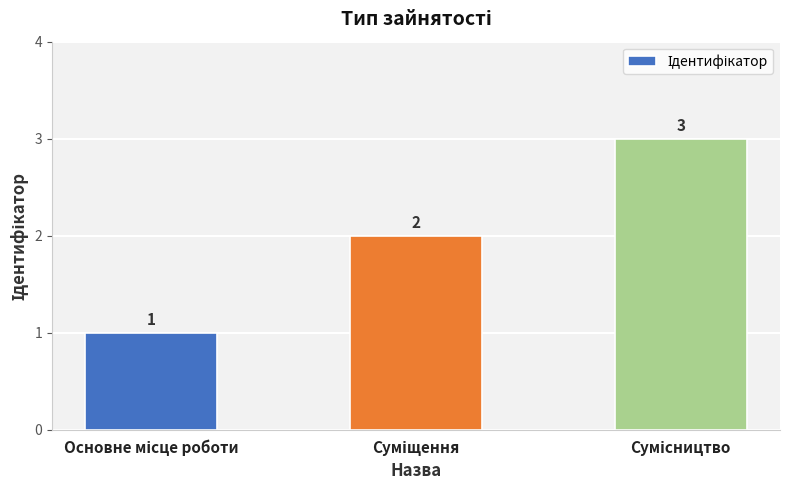

What is the value of the 2nd bar from the left?

2